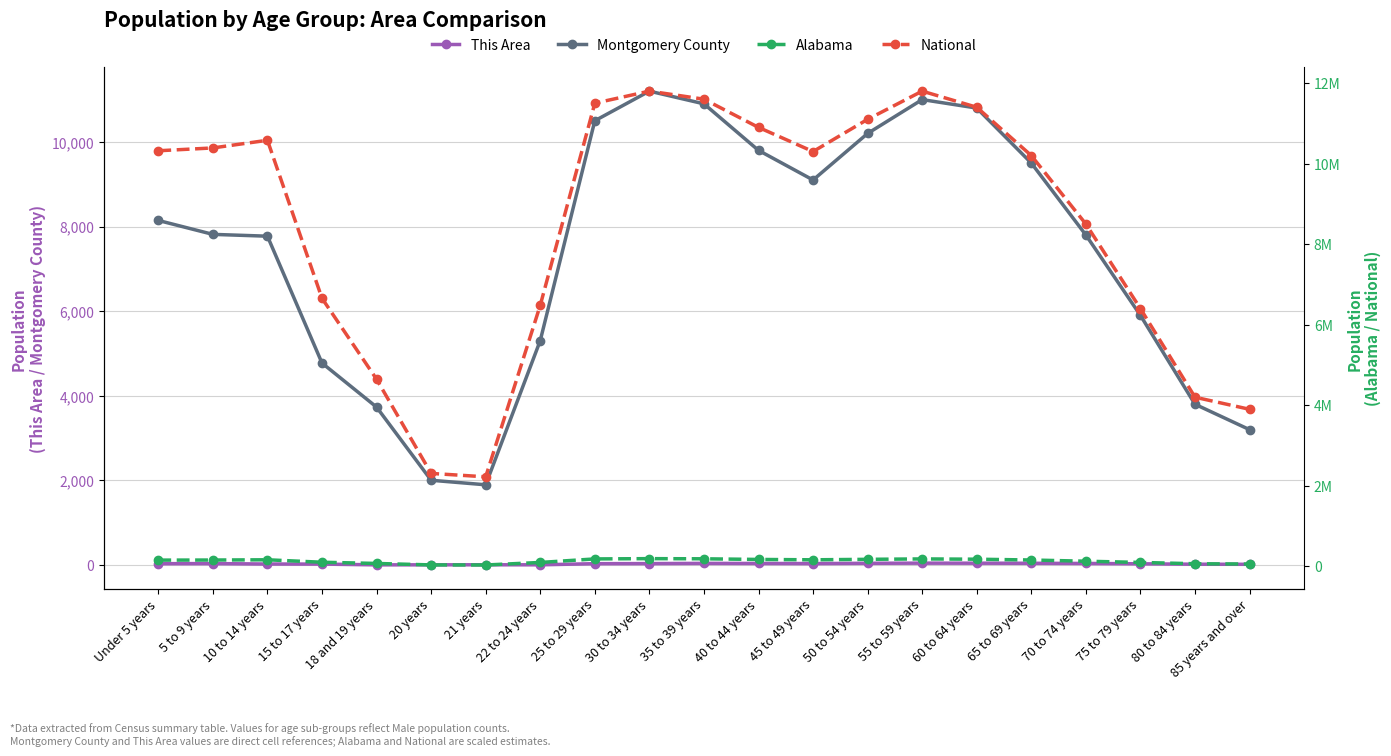

Reading right to left, list all the values displayed in this chart.

This Area: 18	20	30	38	42	44	45	42	35	38	40	35	33	6	7	6	5	23	25	35	33
Montgomery County: 3200	3800	5900	7800	9500	10800	11000	10200	9100	9800	10900	11200	10500	5305	1897	2004	3733	4774	7772	7815	8144
Alabama: 58000	65000	98000	128000	158000	178000	185000	175000	163000	172000	188000	192000	185000	97258	34103	36159	72524	102627	163417	157340	155265
National: 3900000	4200000	6400000	8500000	10200000	11400000	11800000	11100000	10300000	10900000	11600000	11800000	11500000	6482659	2223198	2308319	4647457	6656209	10579862	10389638	10319427